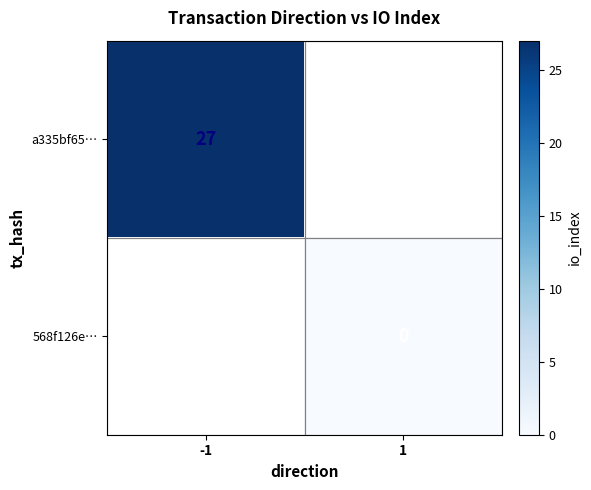

Is the value of 568f126e… at 1 greater than the value of a335bf65… at -1?

No